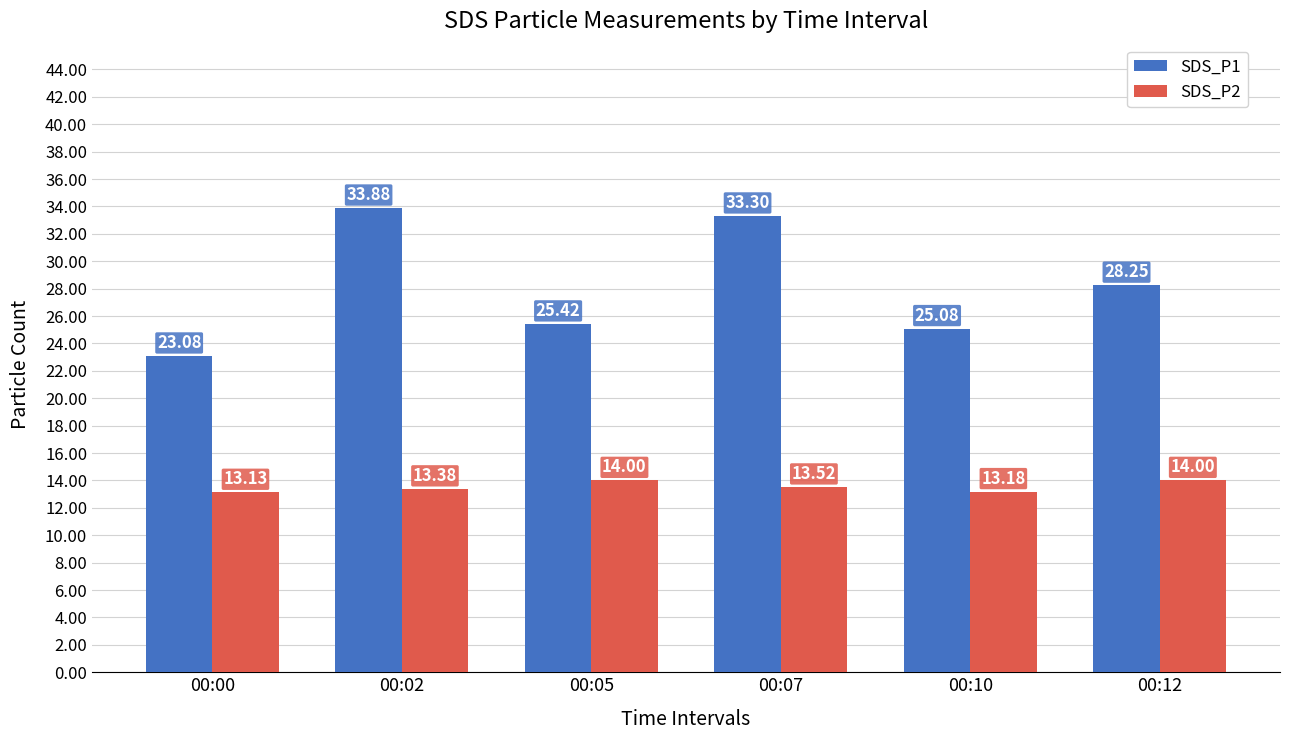

Is it true that SDS_P1 equals 23.1 at 00:00?

True